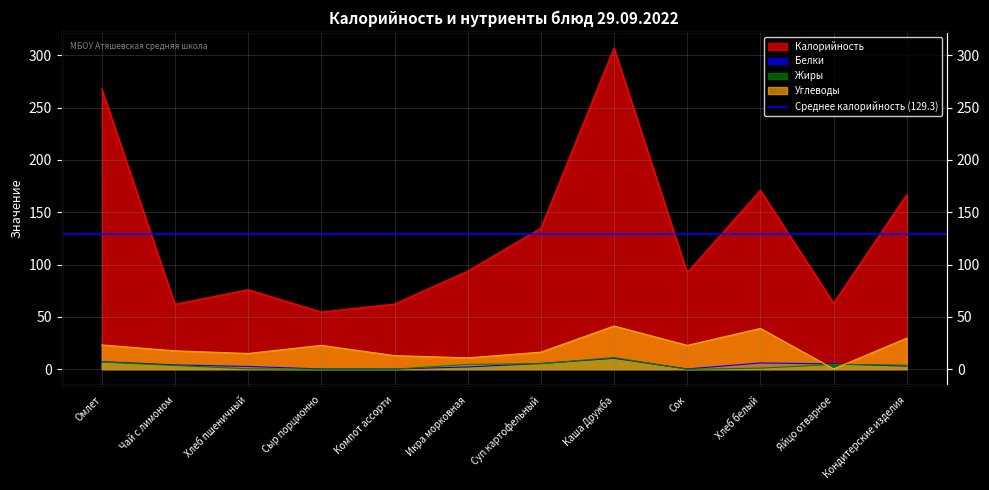

Where is Жиры nearest to the value 5?

Суп картофельный